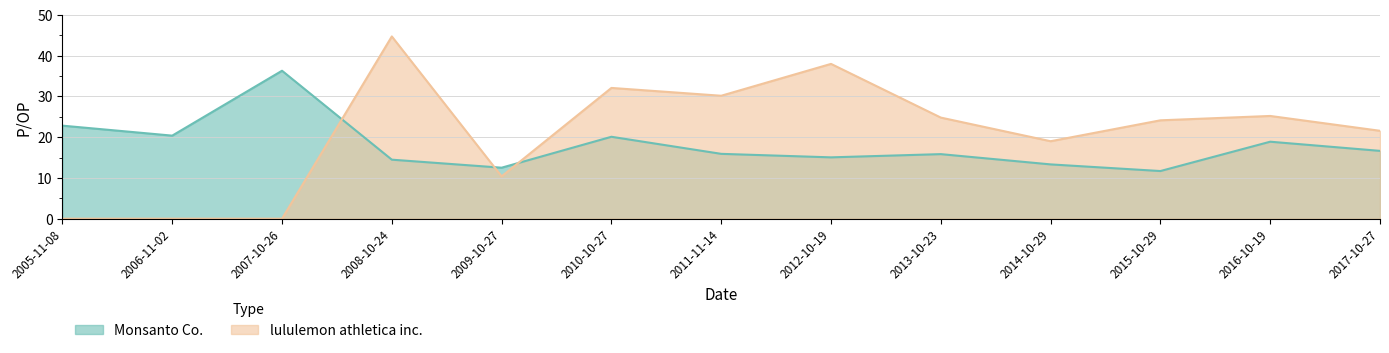

Where is the first local minimum for lululemon athletica inc.?

2009-10-27